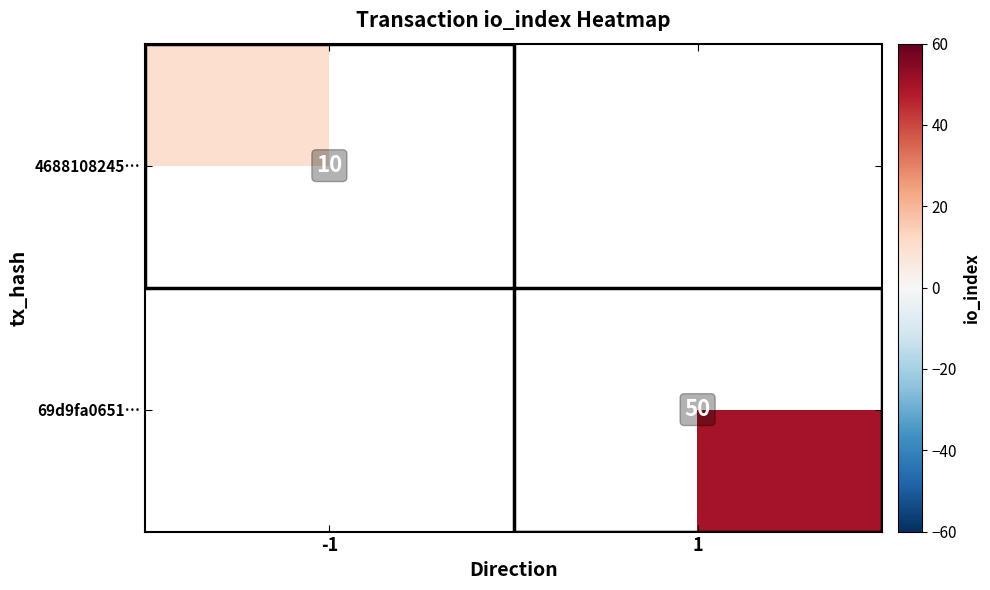

Is it true that 69d9fa0651… equals 50 at 1?

True